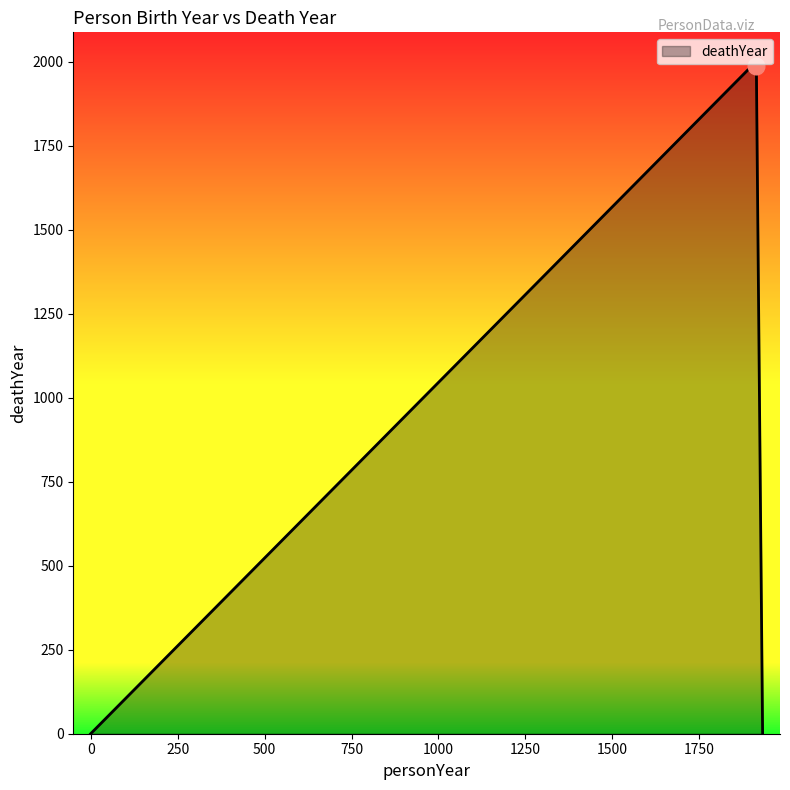

What is the average value?

993